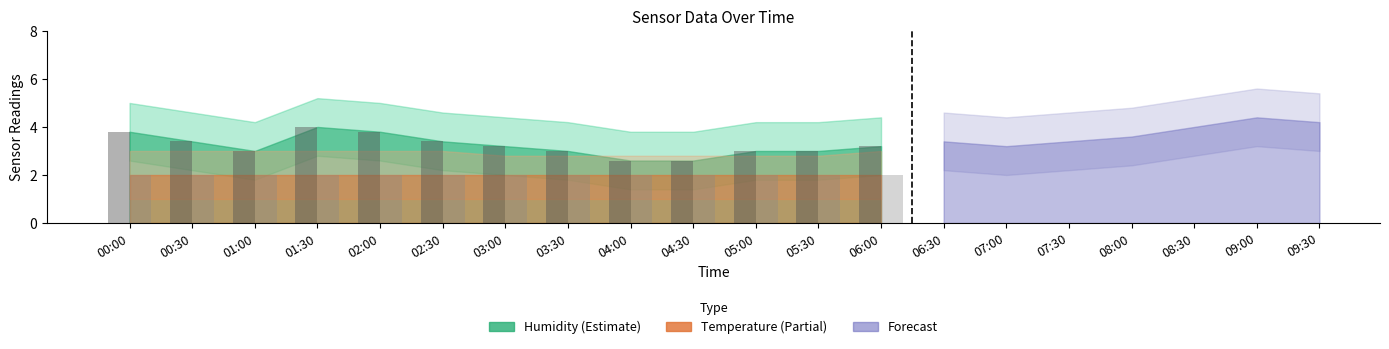

What is the maximum value shown in the chart?

4.0